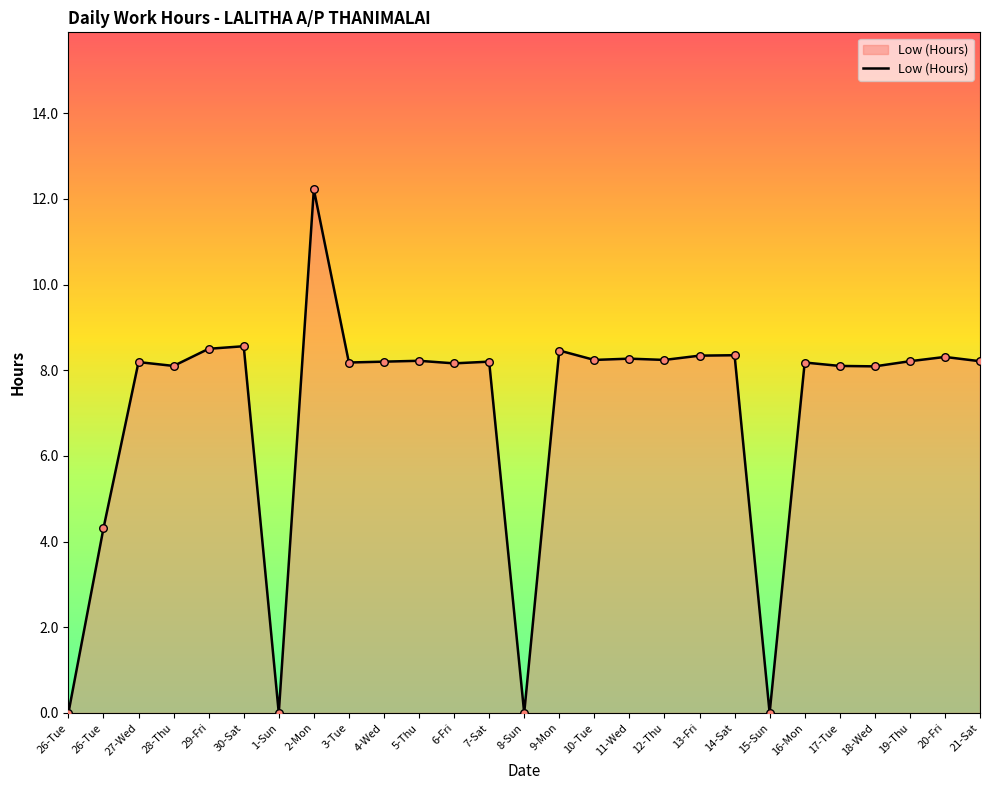

Between 20-Fri and 6-Fri, which is larger?

20-Fri